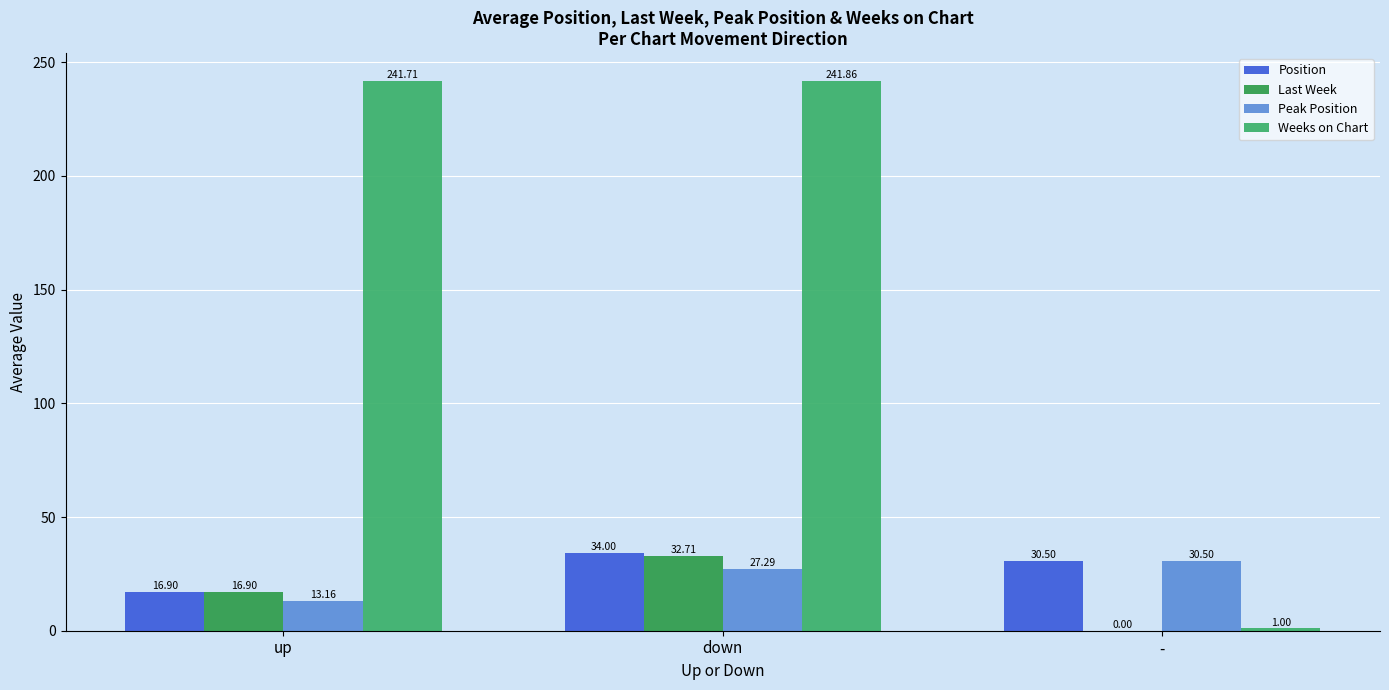

What is the difference between the highest and lowest values at up?

228.5